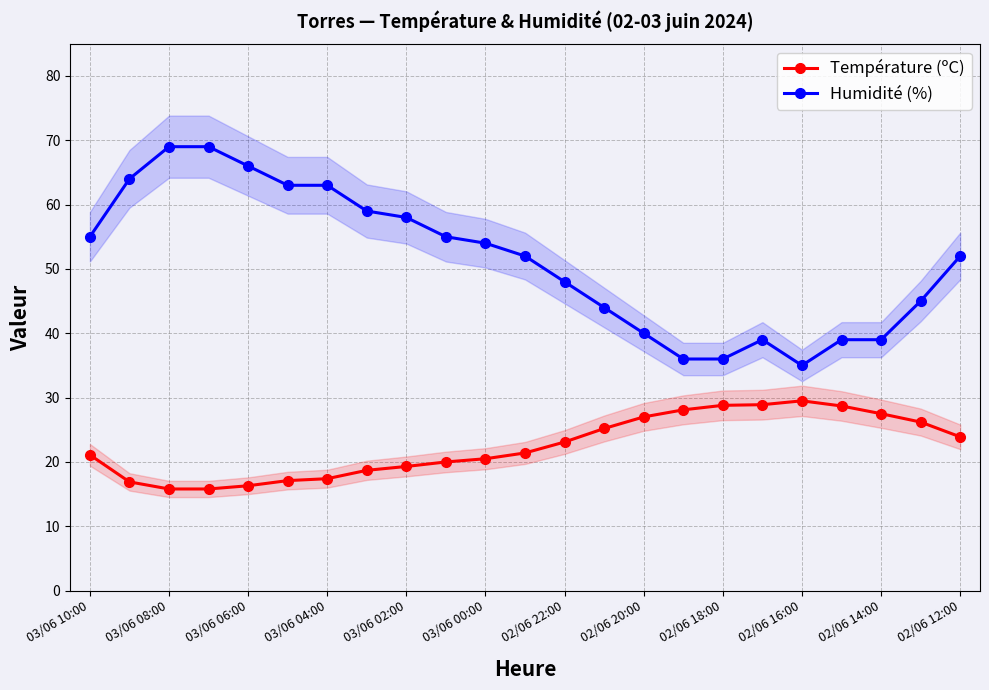

What is the maximum value for Température (ºC)?

29.5